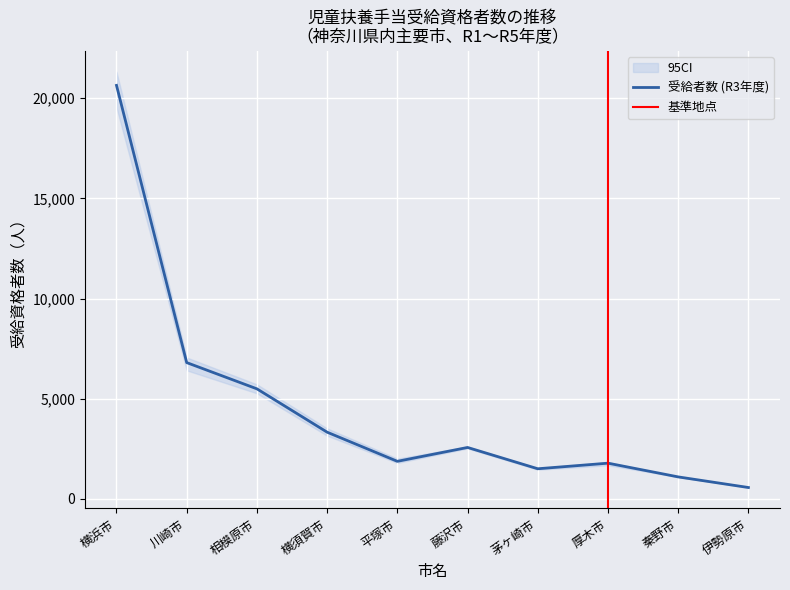

What is the label of the 1st point from the left?

横浜市